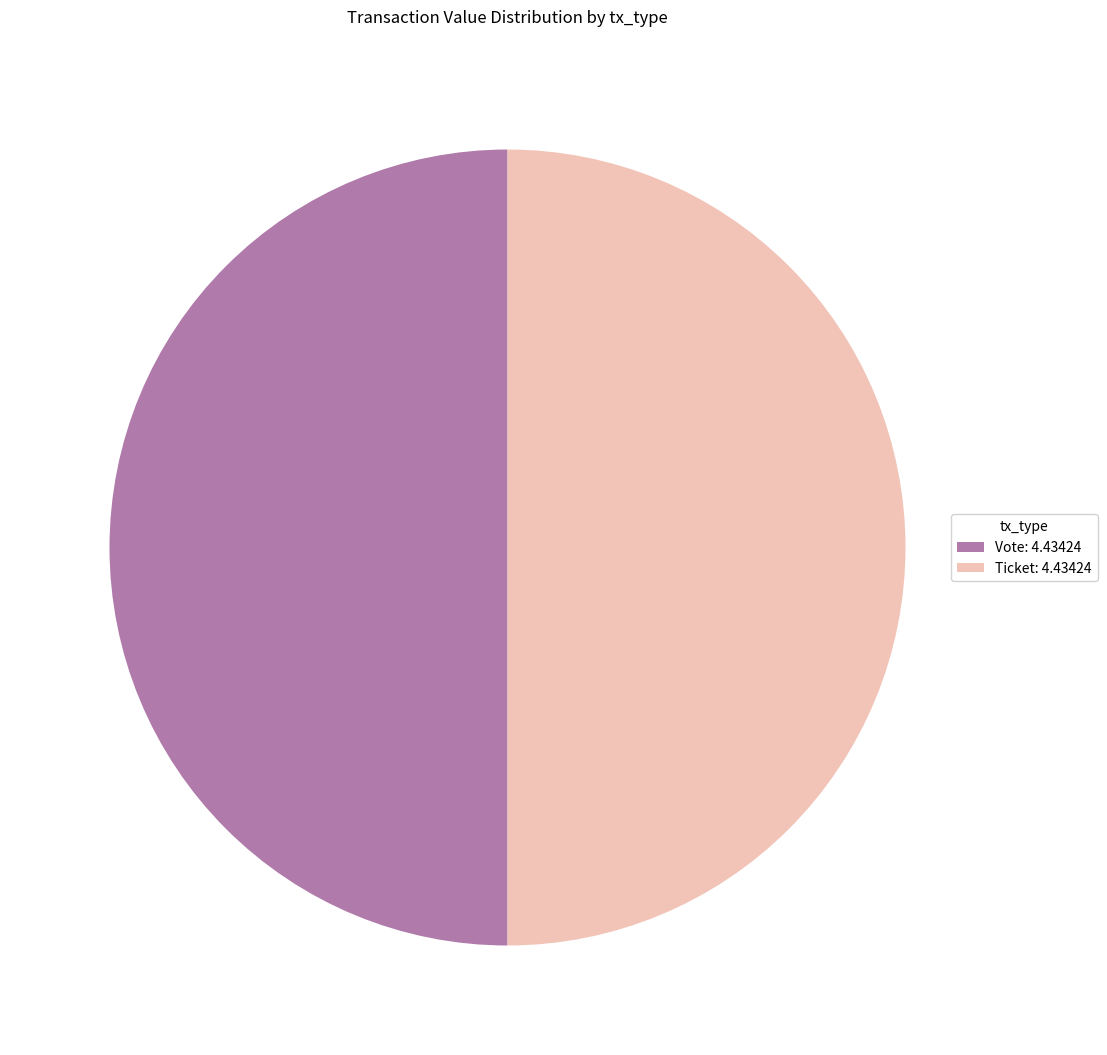

What is the ratio of the value at Vote: 4.43424 to the value at Ticket: 4.43424?

1.0